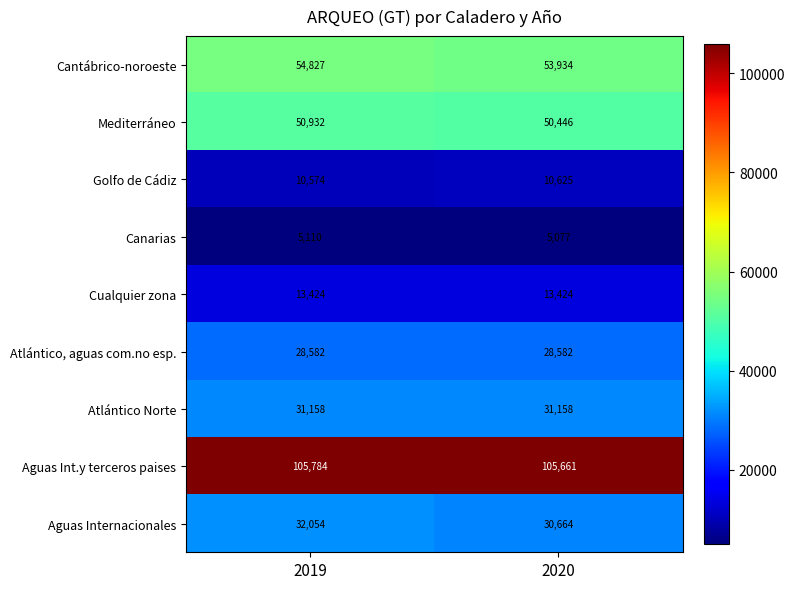

At which category does the chart reach its peak across all series?

2019